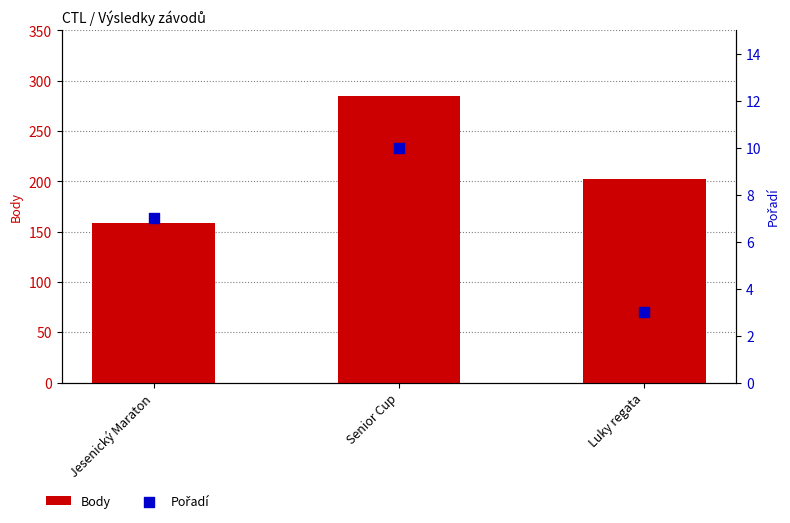

Which series has the widest spread of Y values?

Body